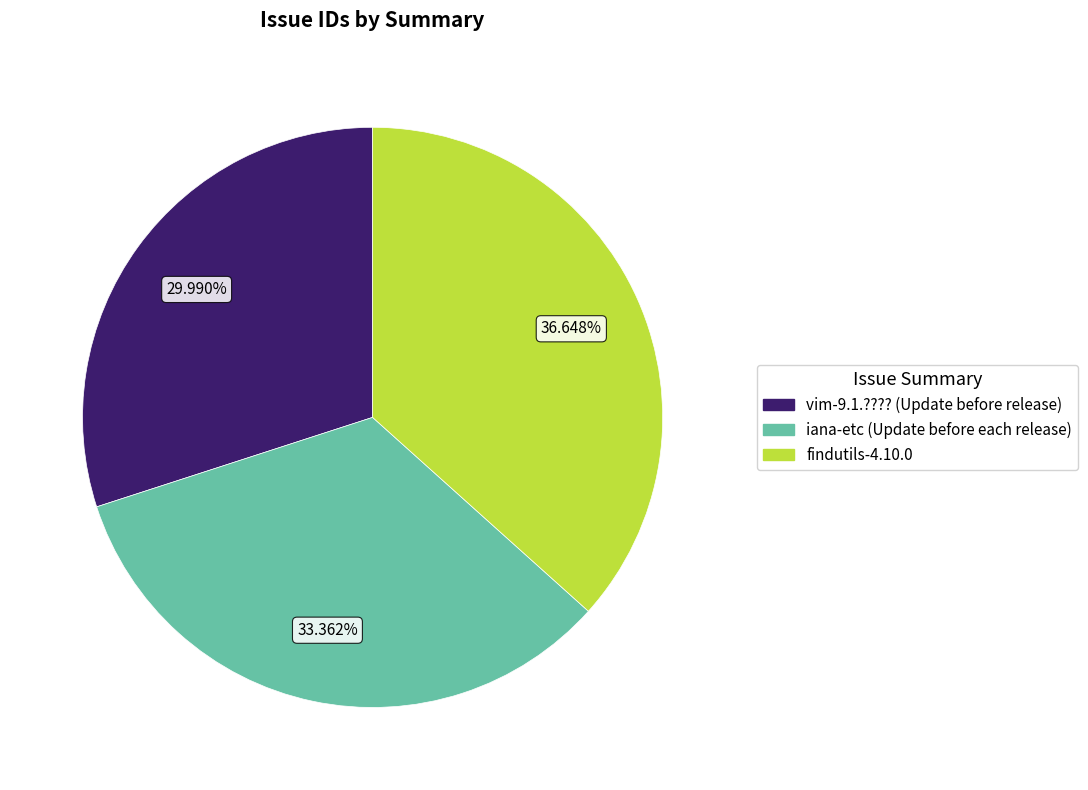

Between vim-9.1.???? (Update before release) and findutils-4.10.0, which is larger?

findutils-4.10.0